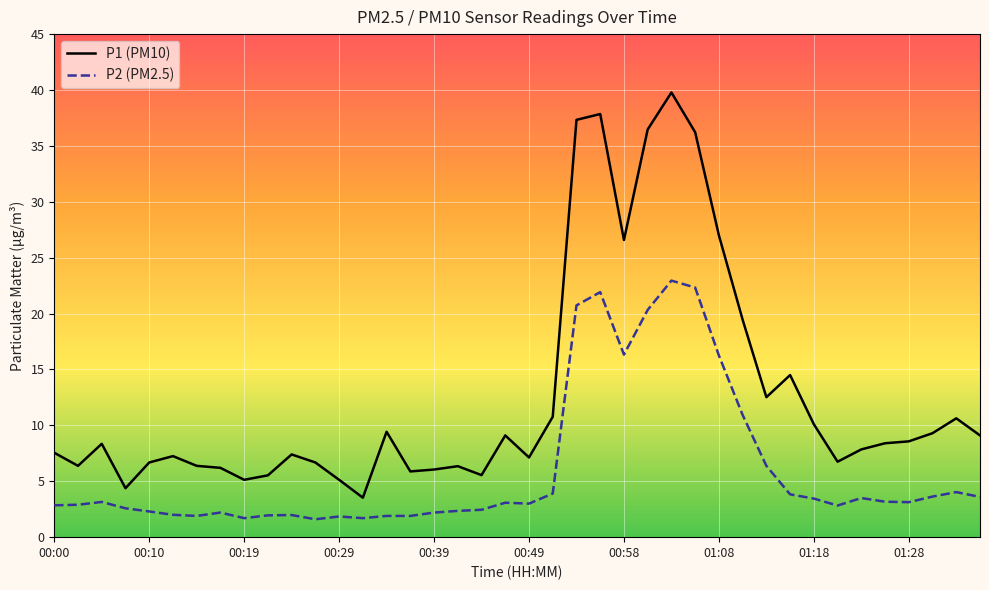

What is the difference between the maximum and second lowest values in the P1 (PM10) series?

35.4